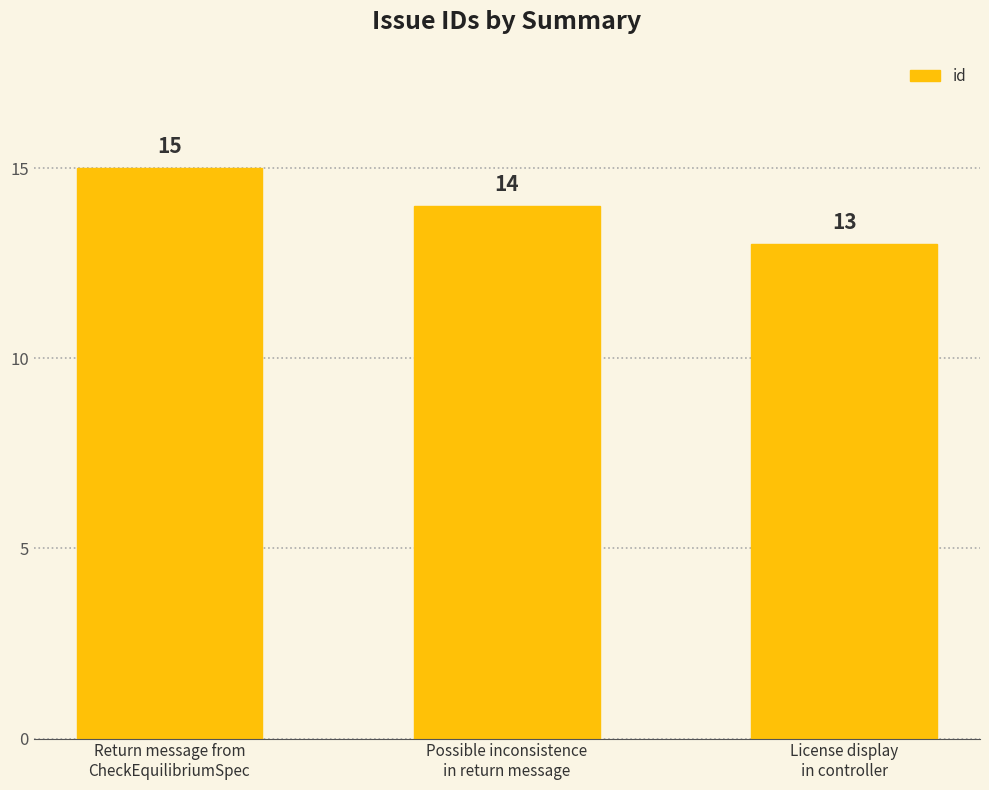

Reading right to left, extract all data points from this chart.

License display
in controller=13	Possible inconsistence
in return message=14	Return message from
CheckEquilibriumSpec=15